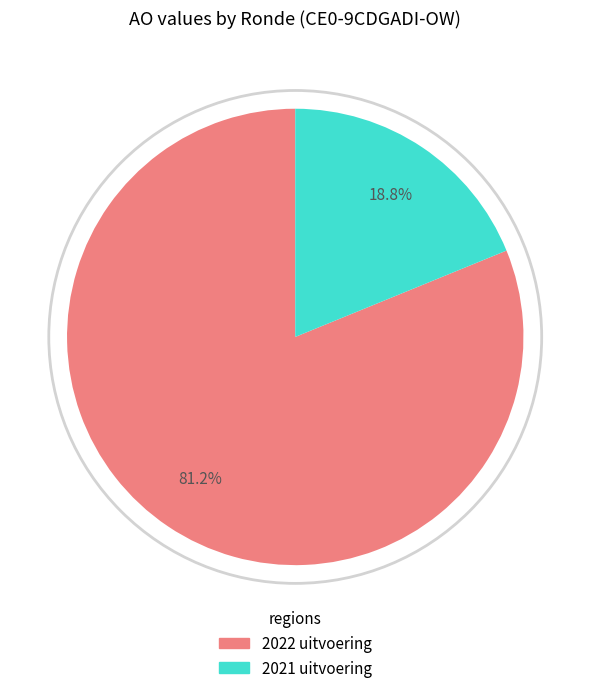

Which slice is the smallest?

2021 uitvoering